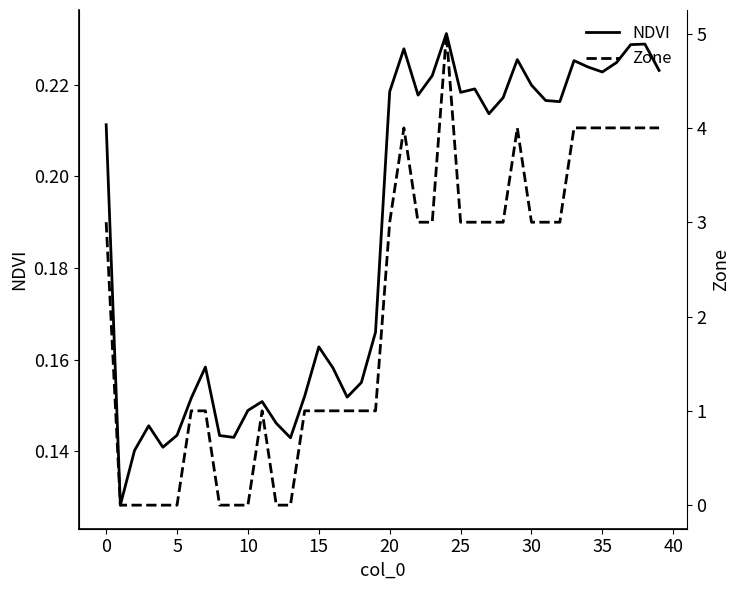

What is the difference between the maximum and minimum values in the Zone series?

5.0